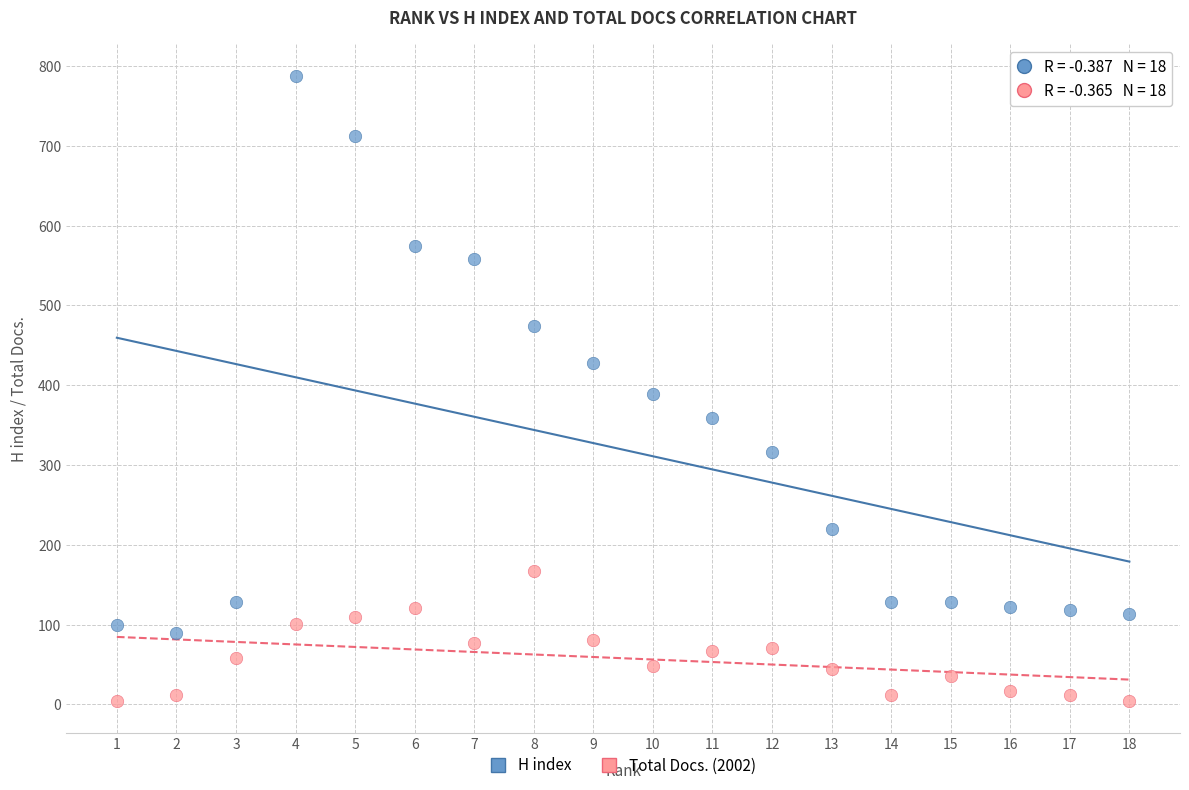

In the H index series, what Y value is closest to 439?

428